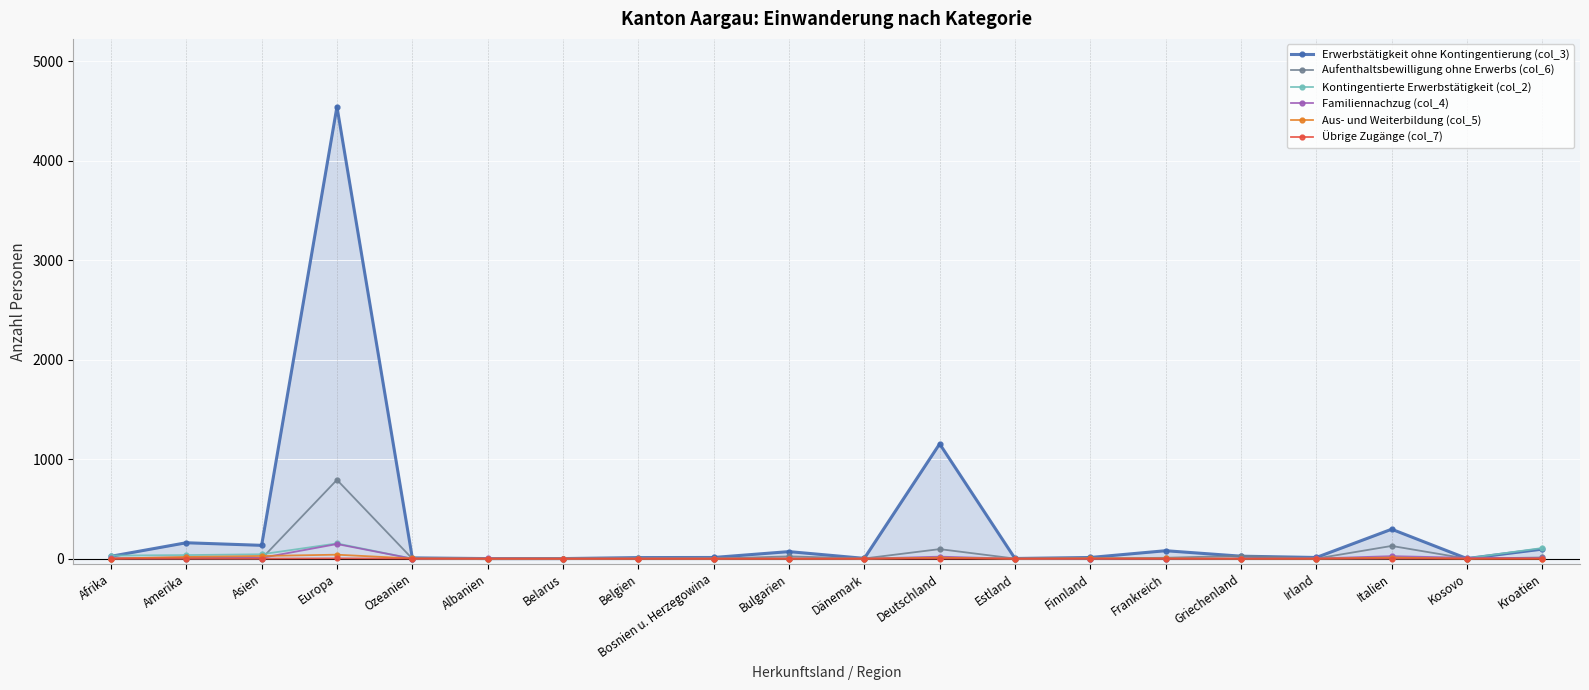

Which series has the largest range (max minus min)?

Erwerbstätigkeit ohne Kontingentierung (col_3)